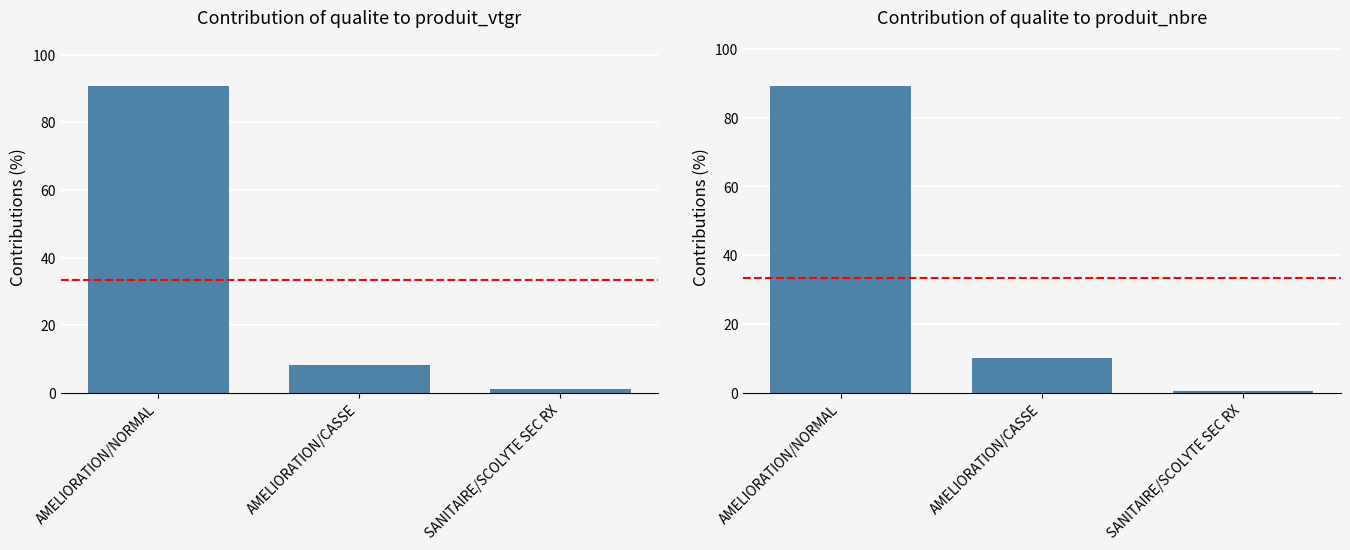

How many bars are there in total?

6